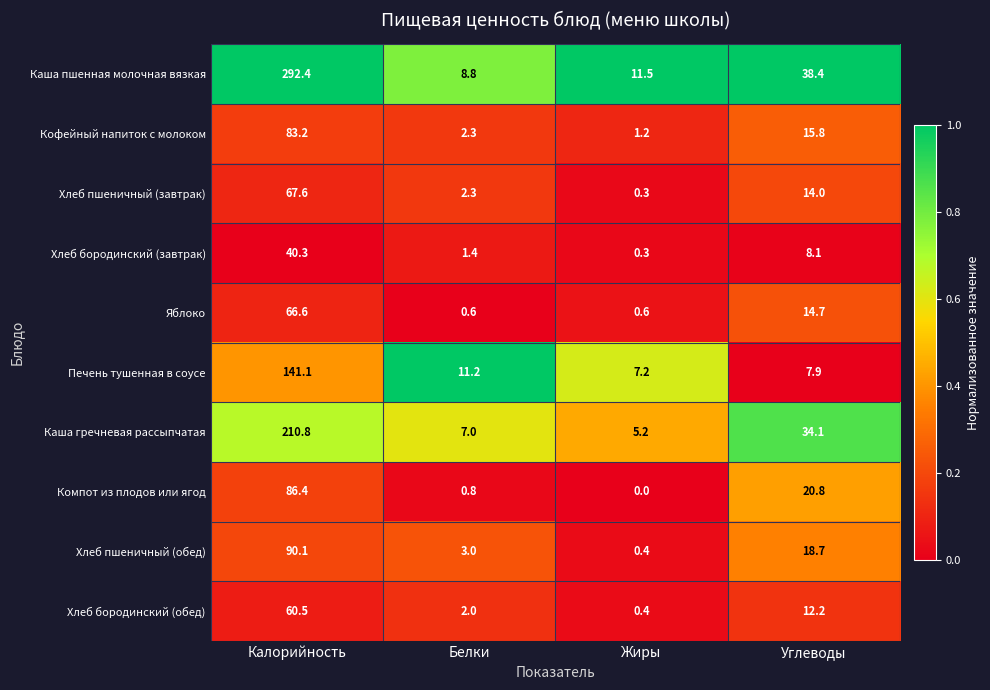

The Каша гречневая рассыпчатая series shows 210.8 at Калорийность. True or false?

True